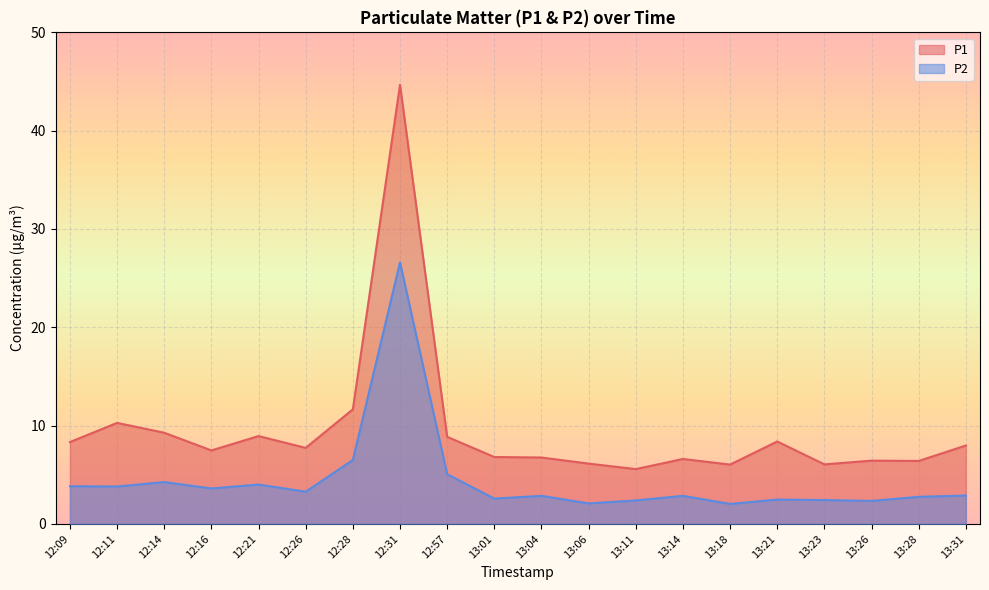

True or false: P1 and P2 cross at least once.

False